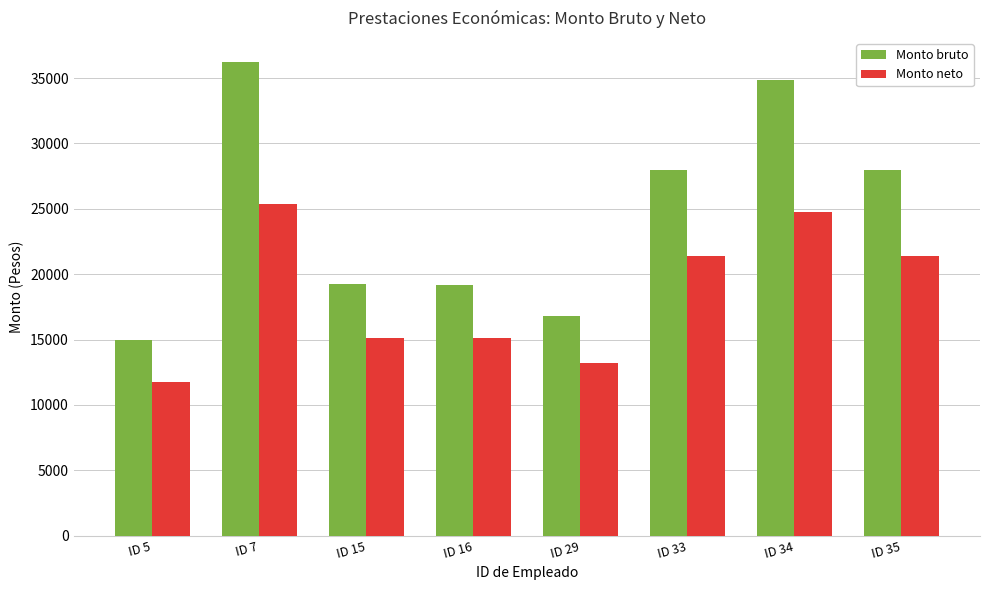

What is the lowest value of the Monto neto series?

11743.5